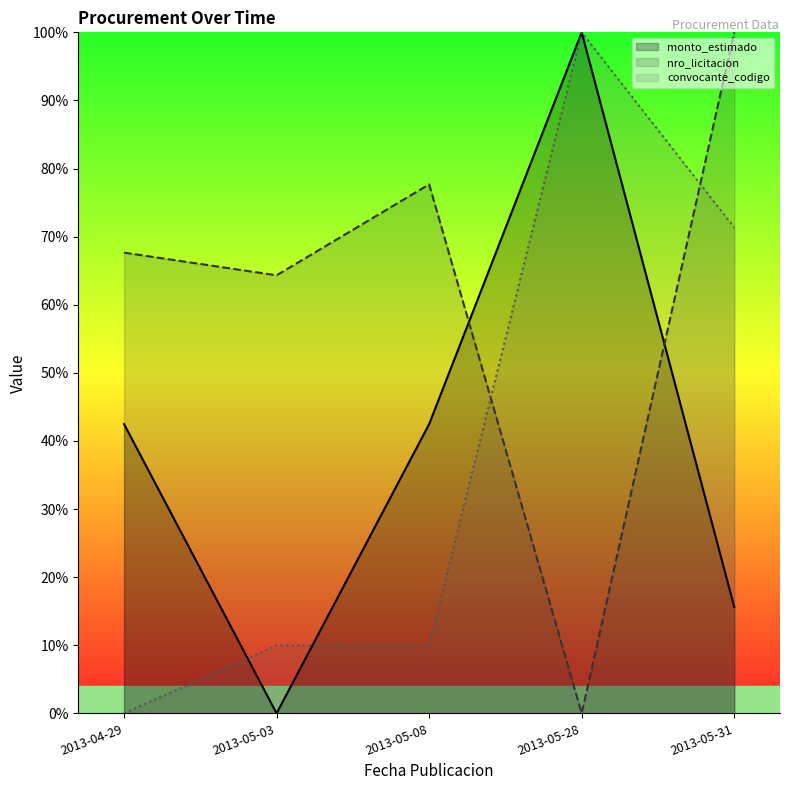

How many interior local peaks does the convocante_codigo series have?

1